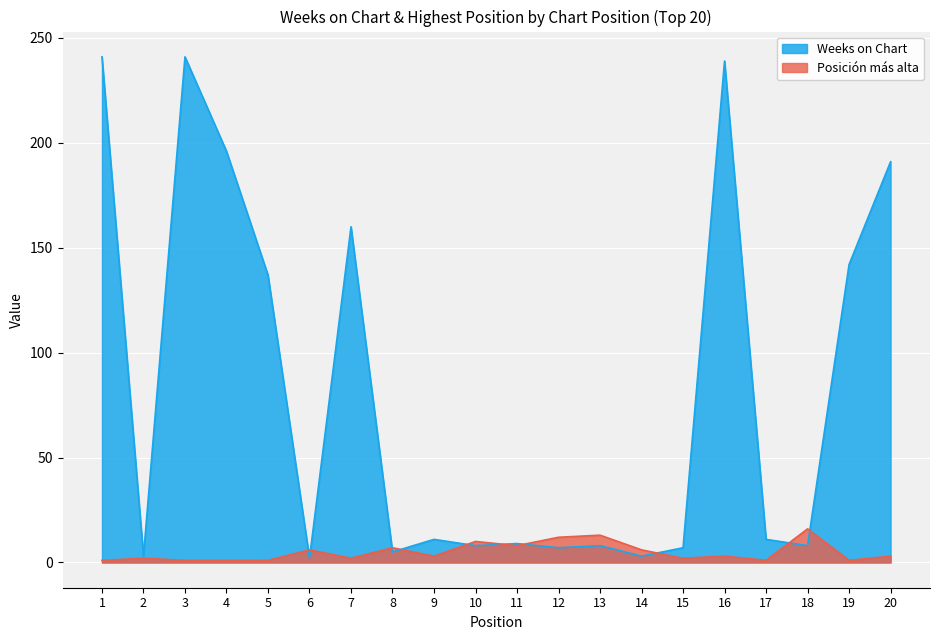

True or false: Weeks on Chart has more than 1 points higher than both neighbors.

True